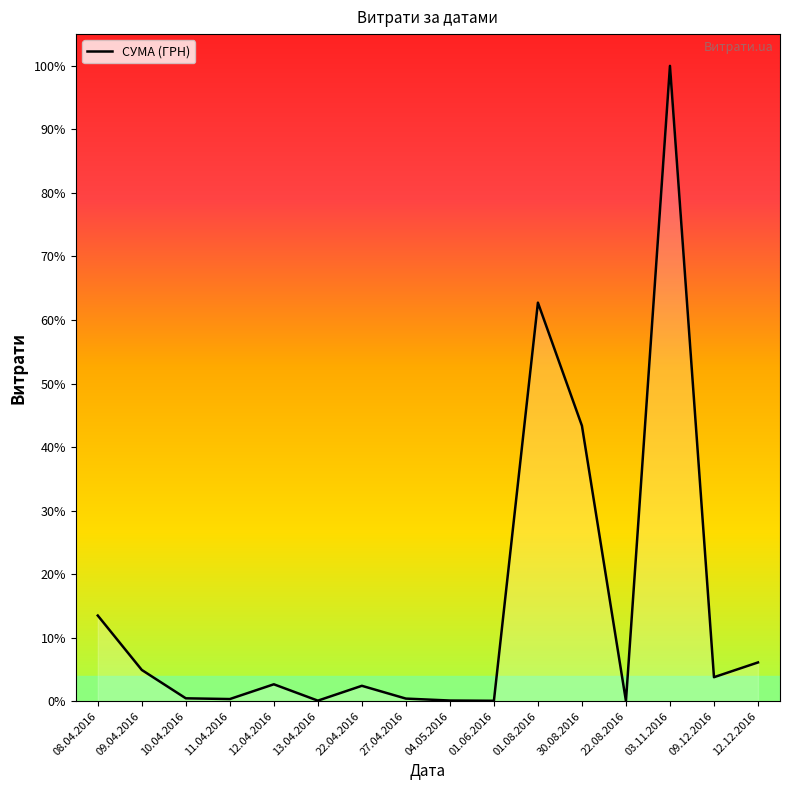

Does the chart display data point markers on the line(s)?

No